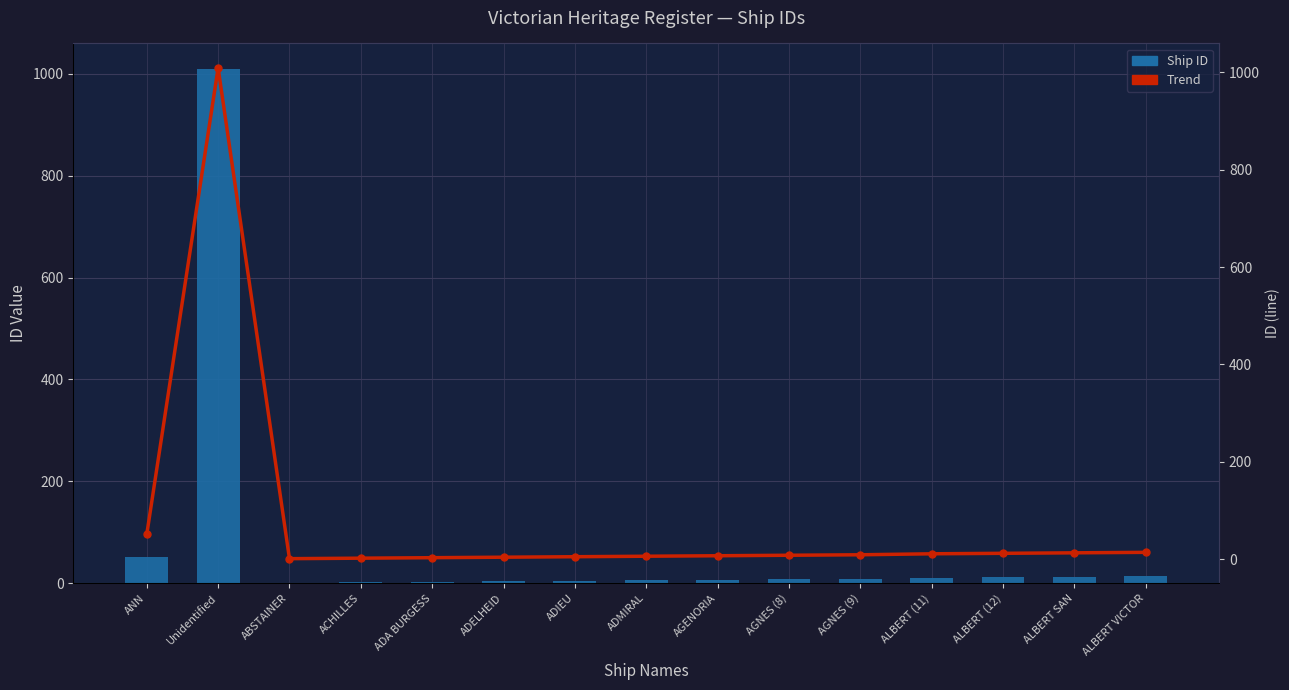

Between Unidentified and ADELHEID, which is larger?

Unidentified